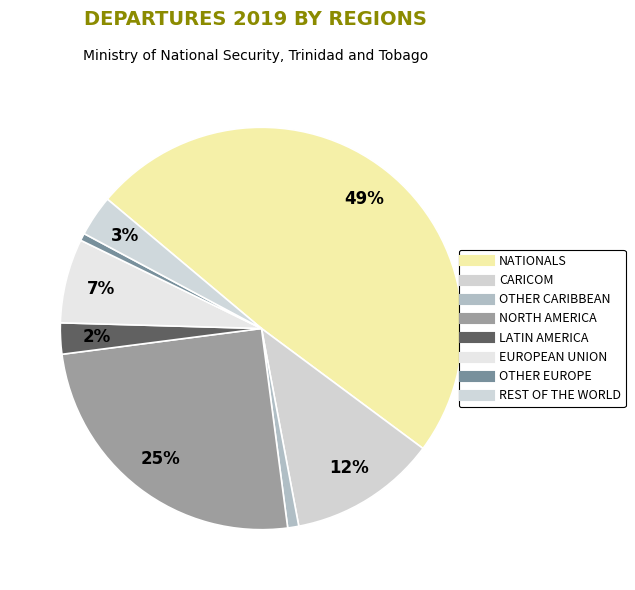

To the nearest percent, what is the difference between the NATIONALS and NORTH AMERICA slice percentages?

24%